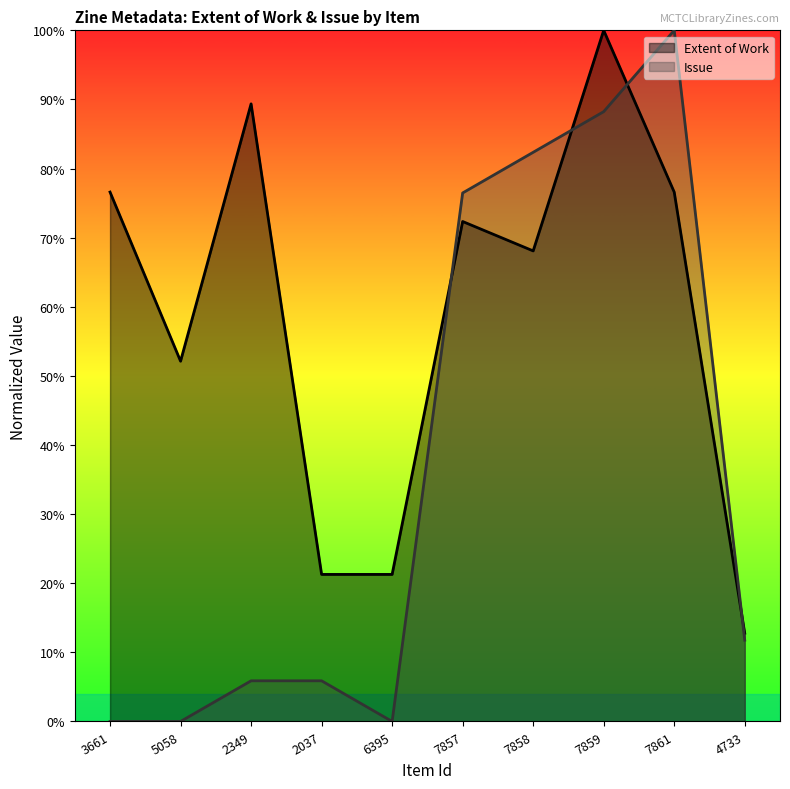

Which category has the highest value in the Extent of Work series?

7859